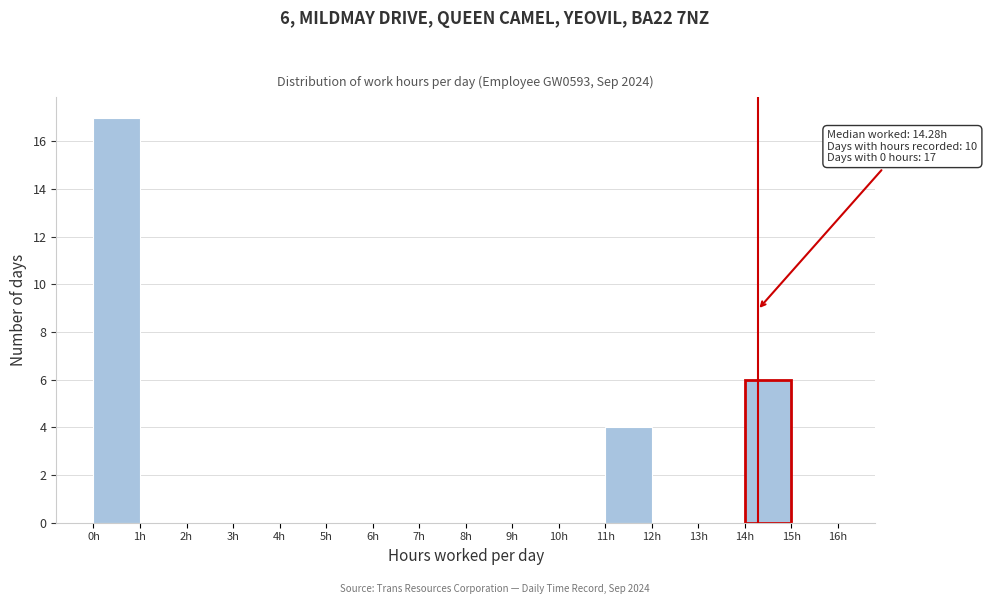

Which range on the x-axis has the tallest bar?

0 to 1